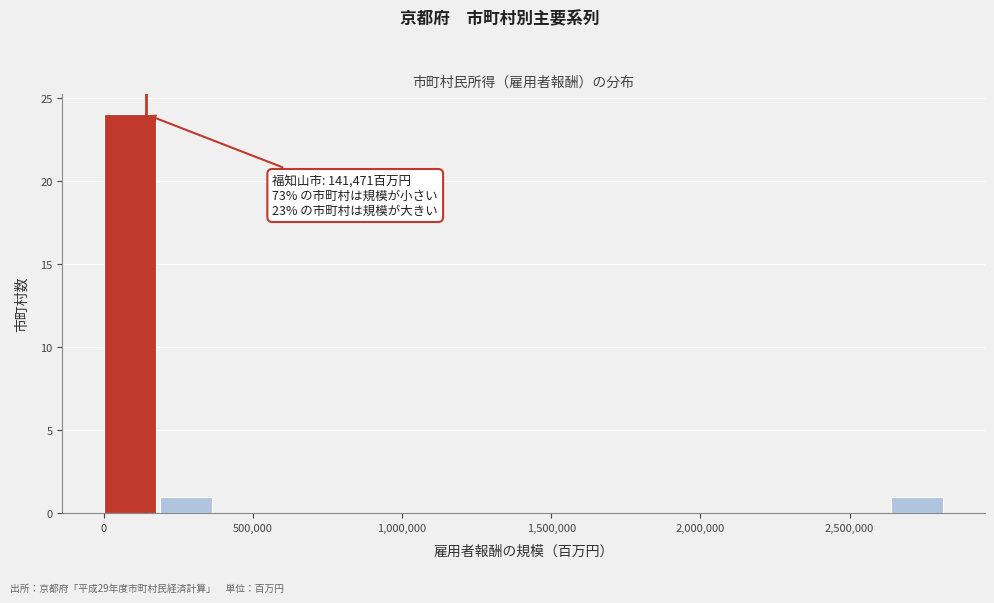

Around what value on the x-axis is the tallest bar? Give the approximate position of its centre, as read against the axis.

100000